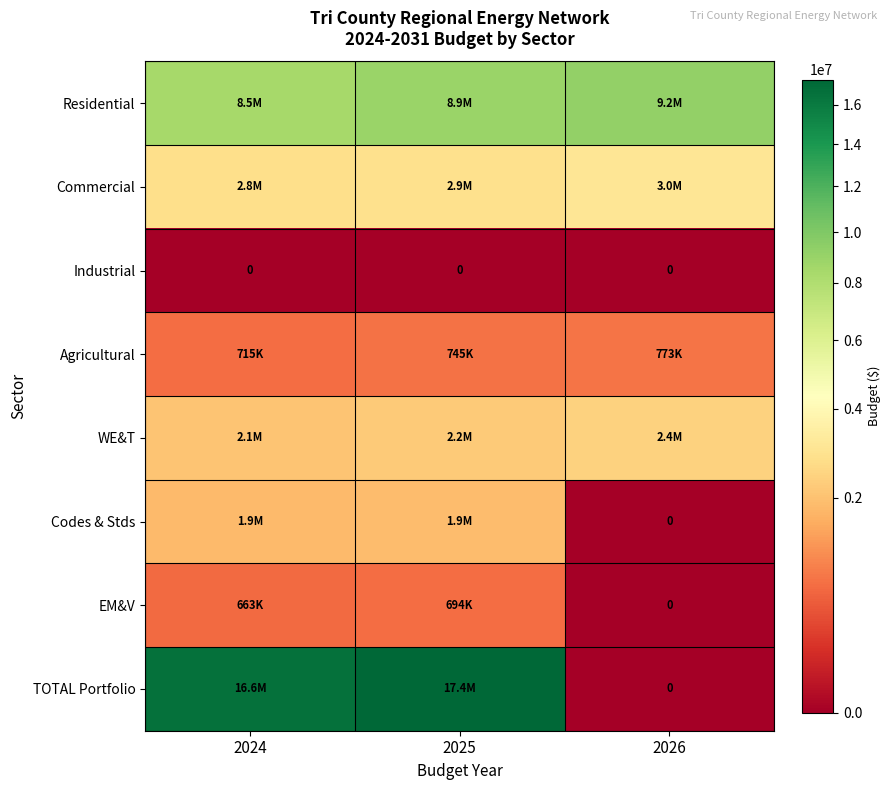

Which series has the largest total across all categories?

TOTAL Portfolio